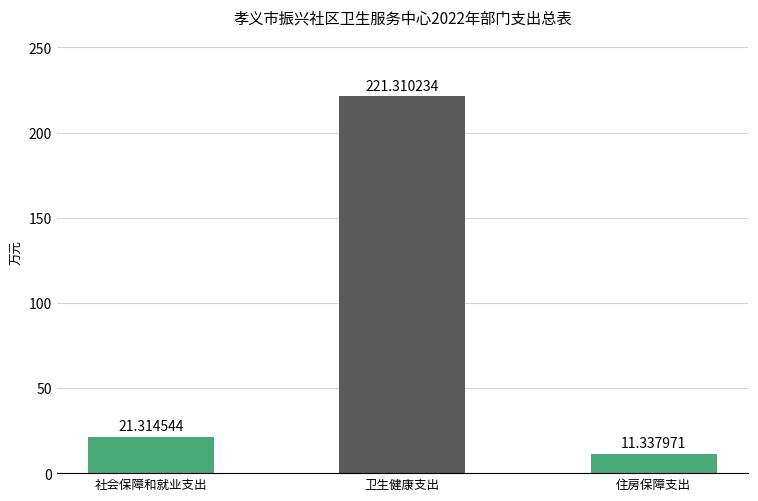

At which label is the value closest to 116?

社会保障和就业支出